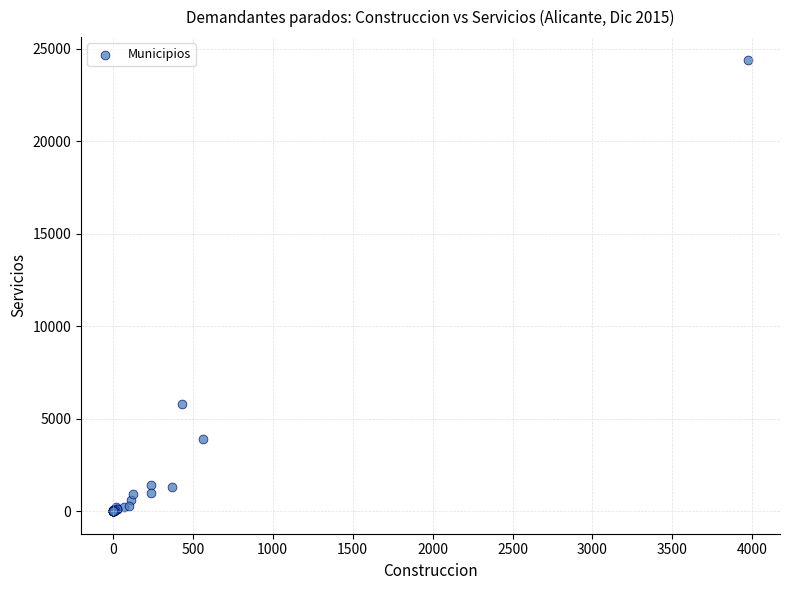

What Y value in the scatter plot is closest to 12211?

5773